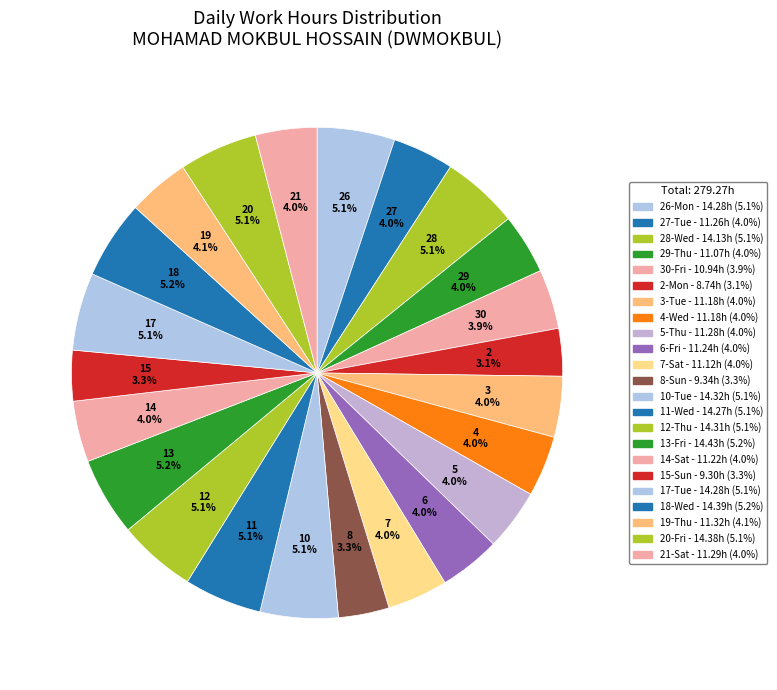

How many slices are in this pie chart?

23